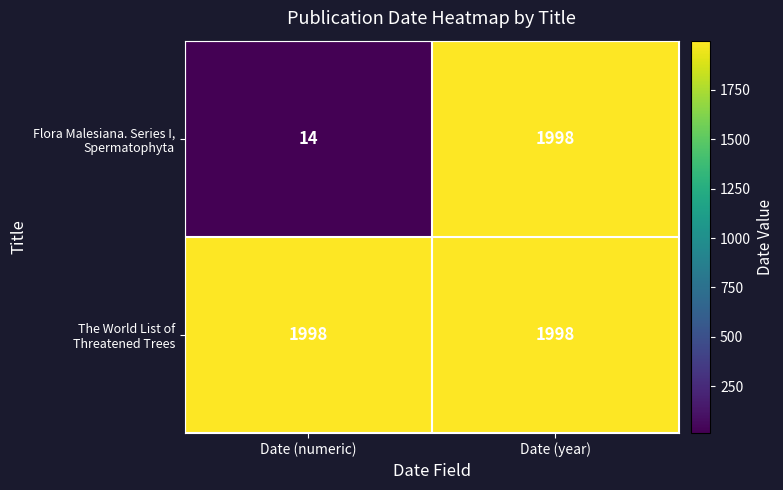

What is the greatest value displayed?

1998